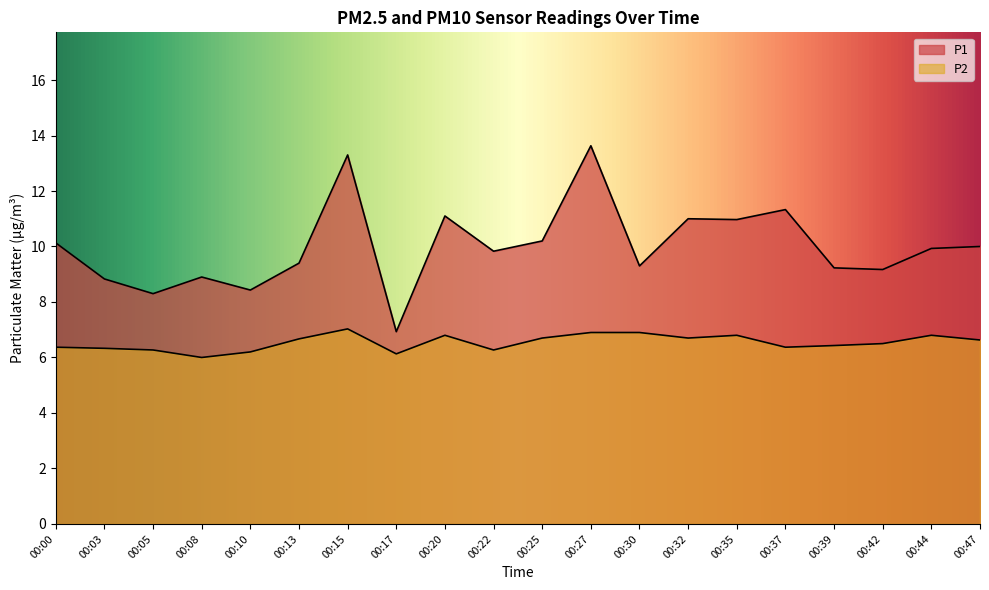

How many values in the P1 series exceed 9?

15